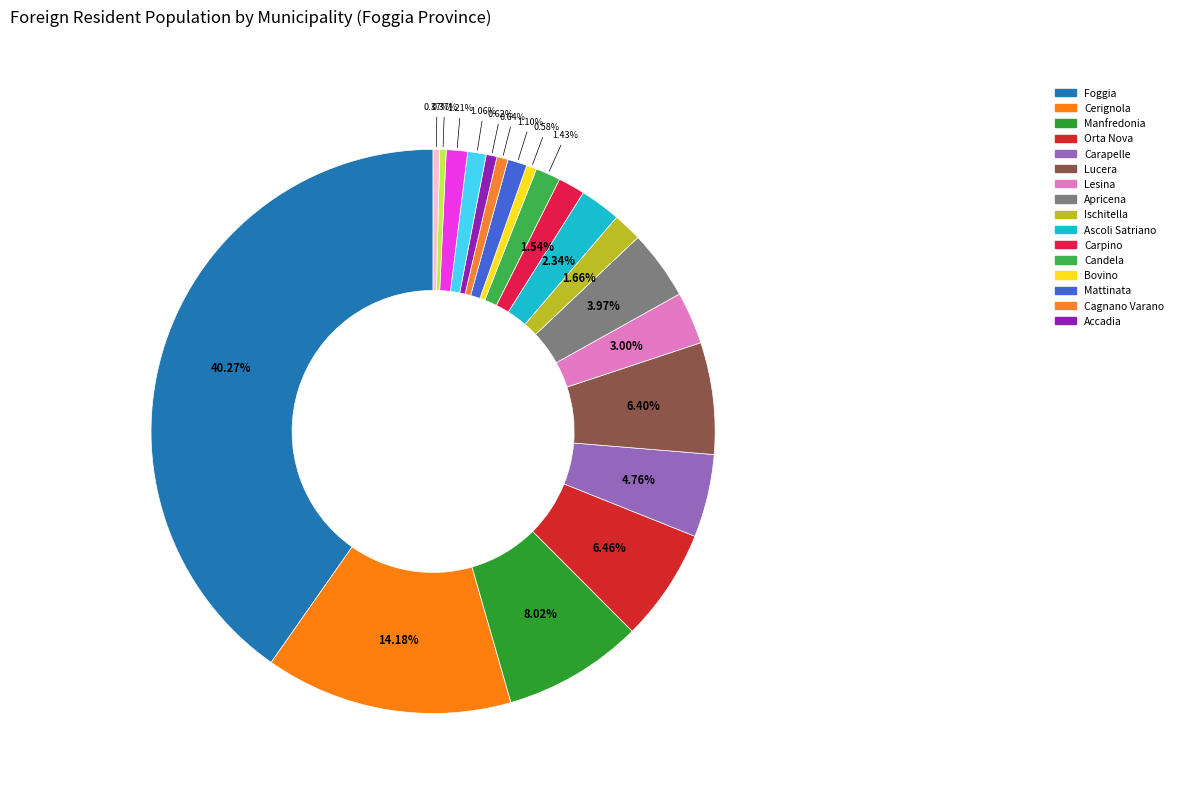

Is there a majority slice in this chart?

No